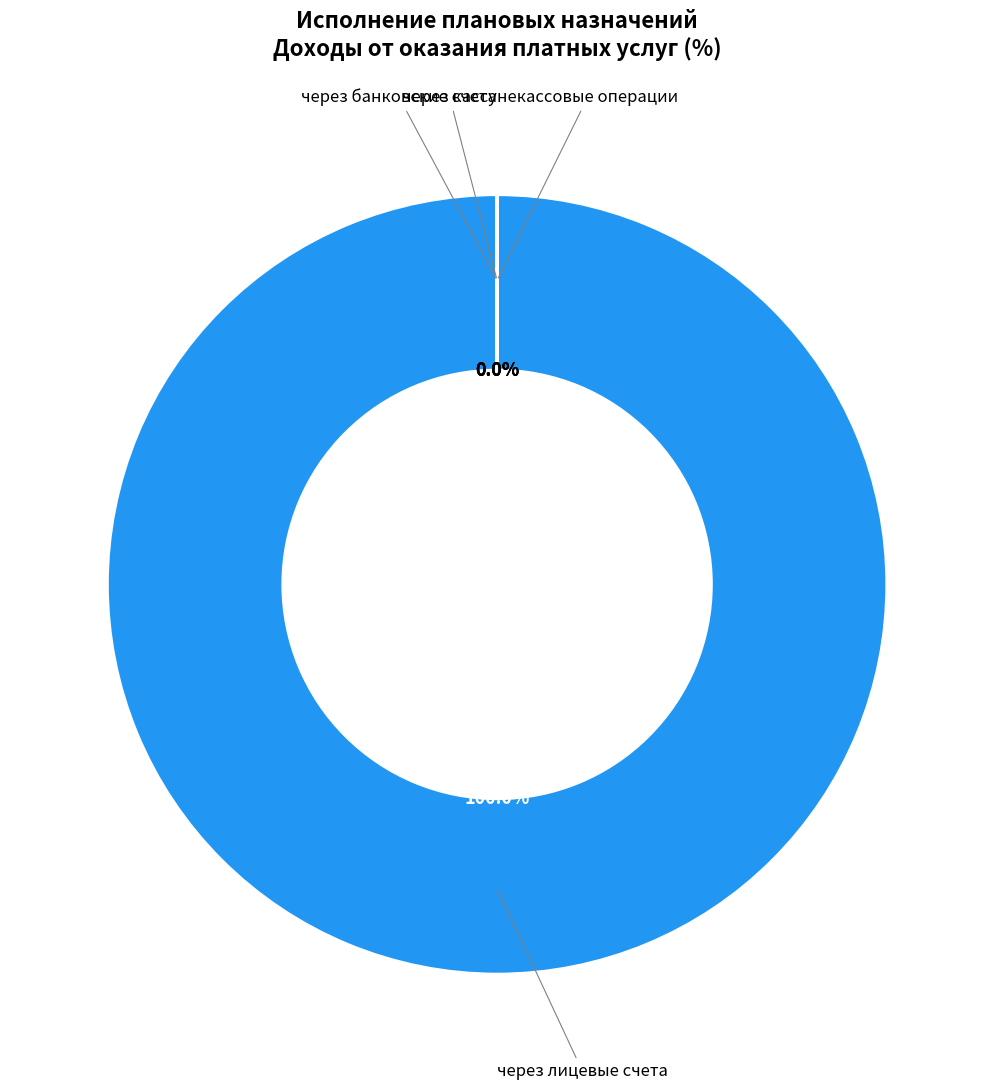

Which slice is the smallest?

через банковские счета